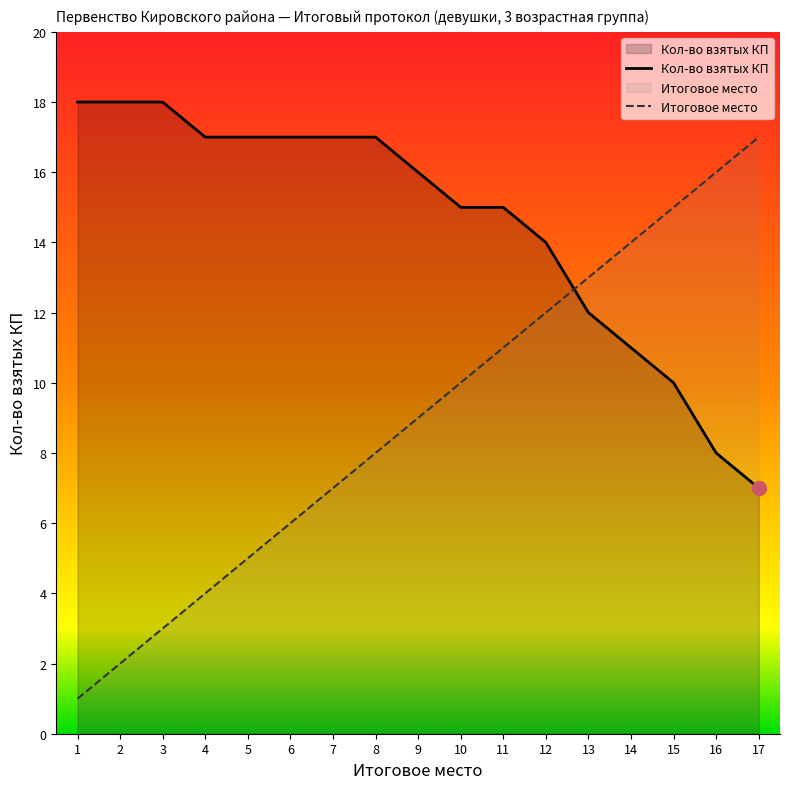

What is the value of the Кол-во взятых КП point at the 2nd from the left?

18